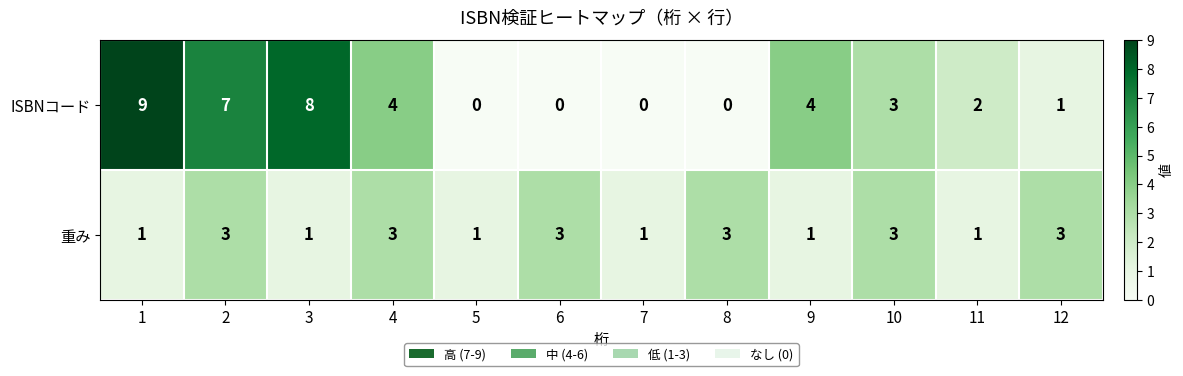

Count the 重み values in the range 1 to 3.

12